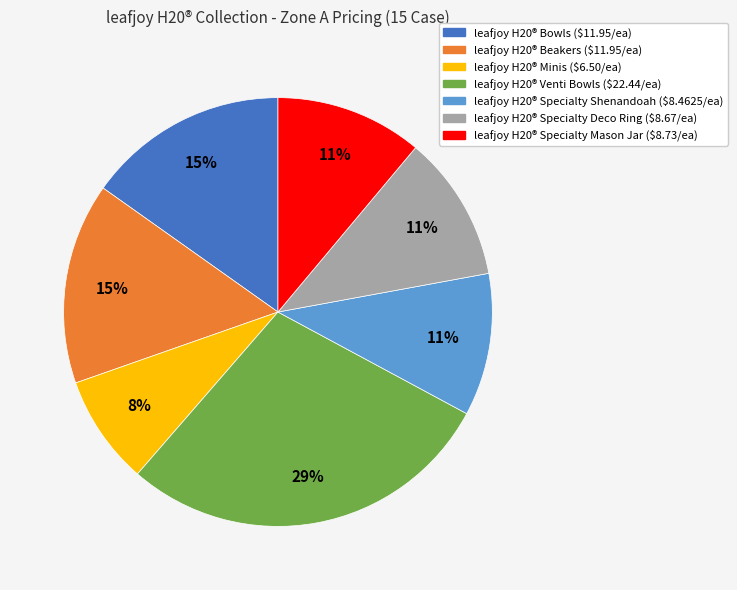

Which has a higher value, leafjoy H20® Specialty Shenandoah or leafjoy H20® Venti Bowls?

leafjoy H20® Venti Bowls